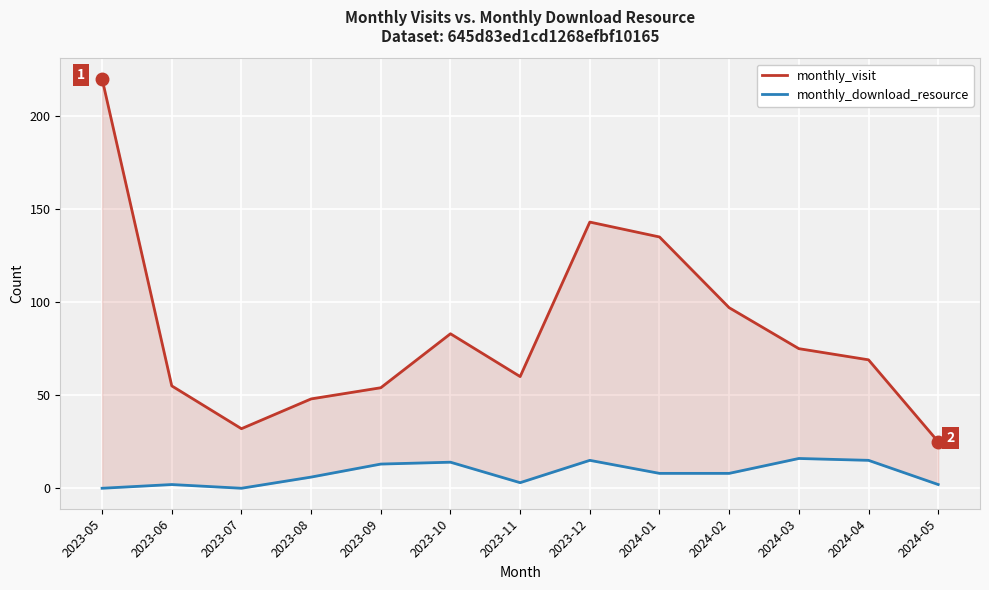

True or false: monthly_download_resource has more than 1 points higher than both neighbors.

True